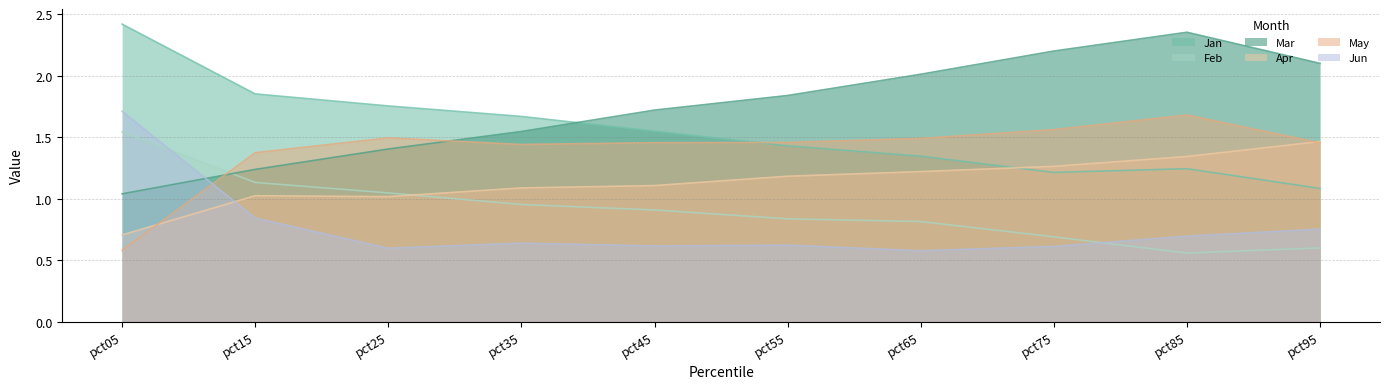

True or false: Mar has more than 0 points higher than both neighbors.

True